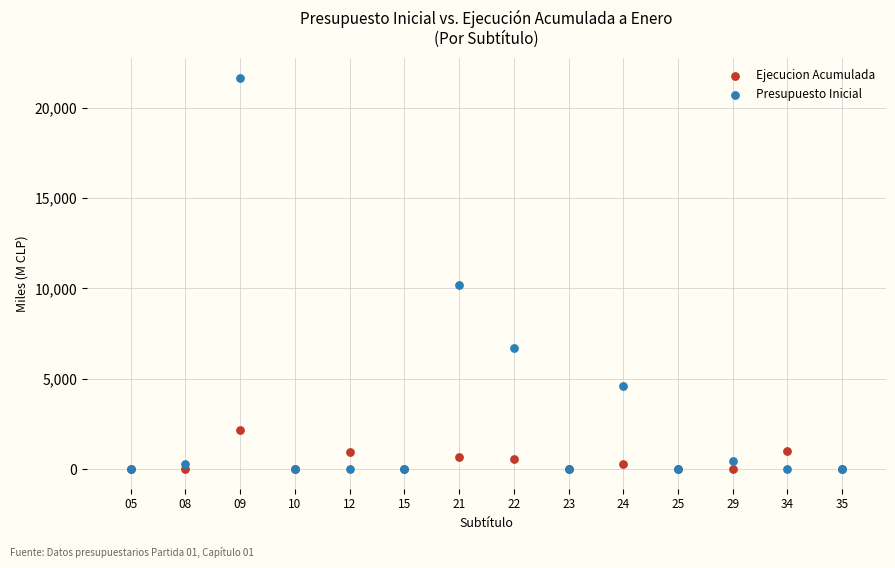

Which series contains the highest Y value?

Presupuesto Inicial